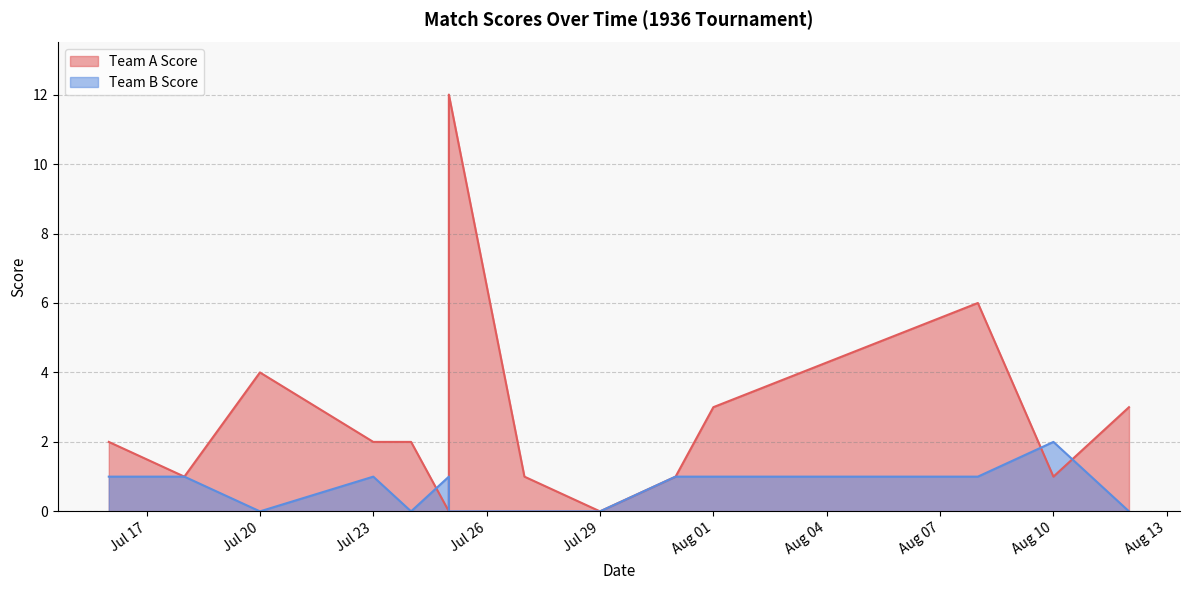

What is the label of the 15th point from the left?

1936-08-10